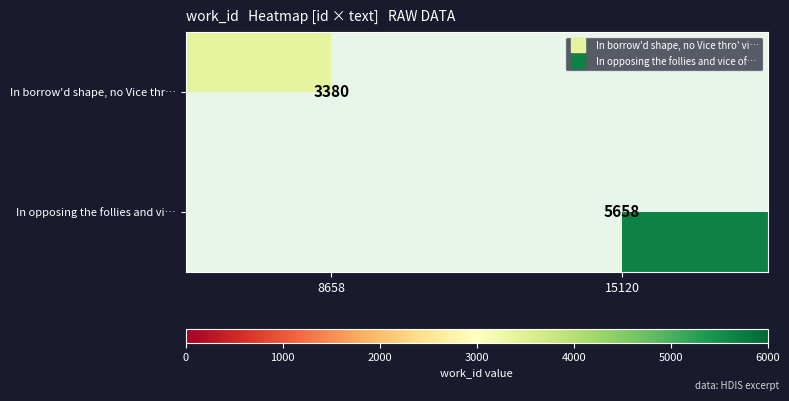

At which label is In borrow'd shape, no Vice thr… closest to 3380?

8658